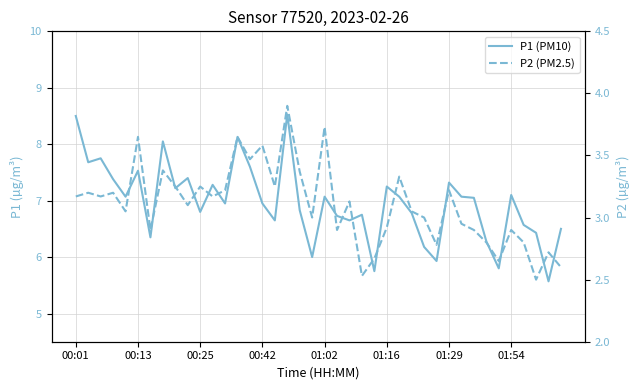

List the series in order of their overall mean, highest first.

P1 (PM10), P2 (PM2.5)